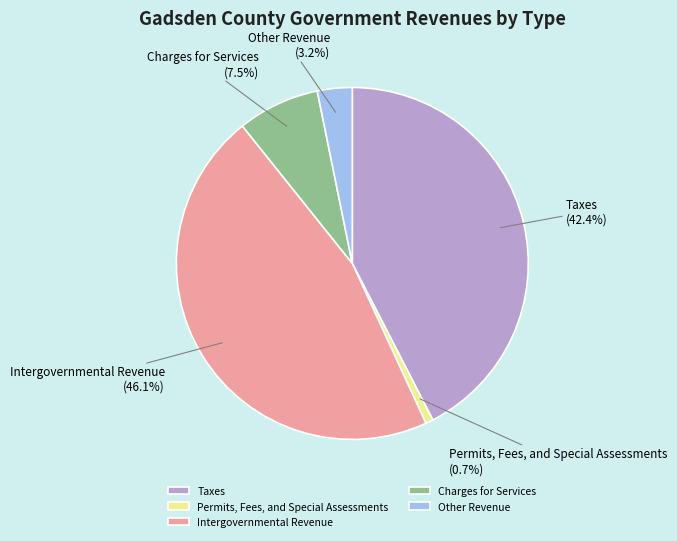

Which slice is the smallest?

Permits, Fees, and Special Assessments